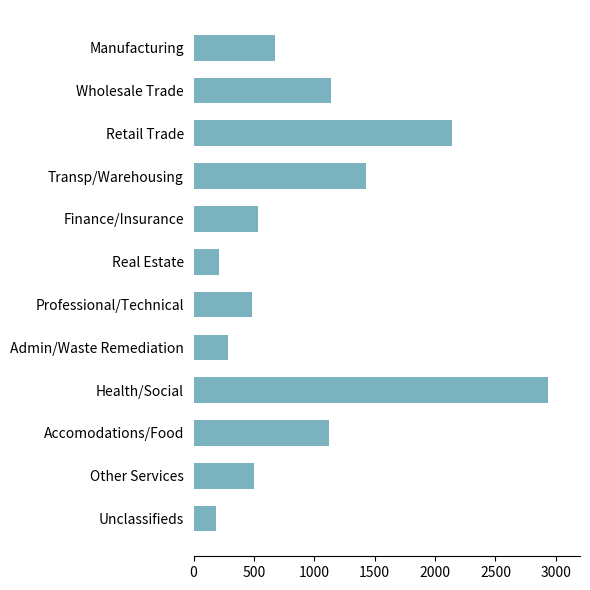

At which label is the value closest to 1560?

Transp/Warehousing